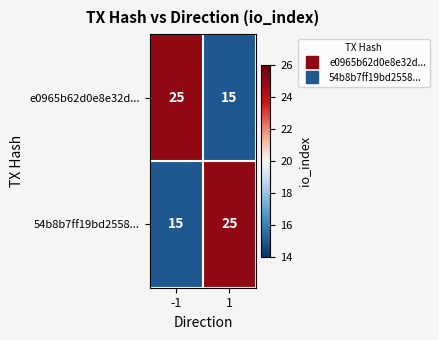

What is the total value across all series at 1?

40